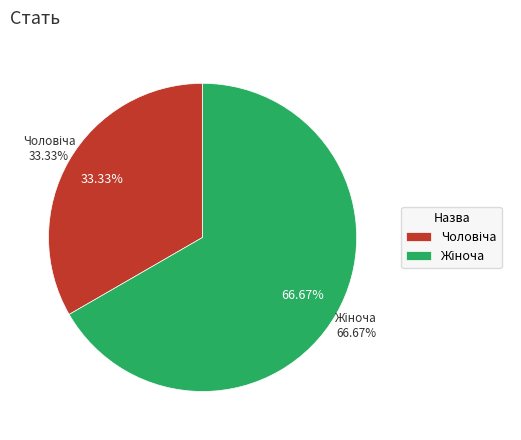

To the nearest percent, what is the difference between the largest and smallest slice percentages?

33%